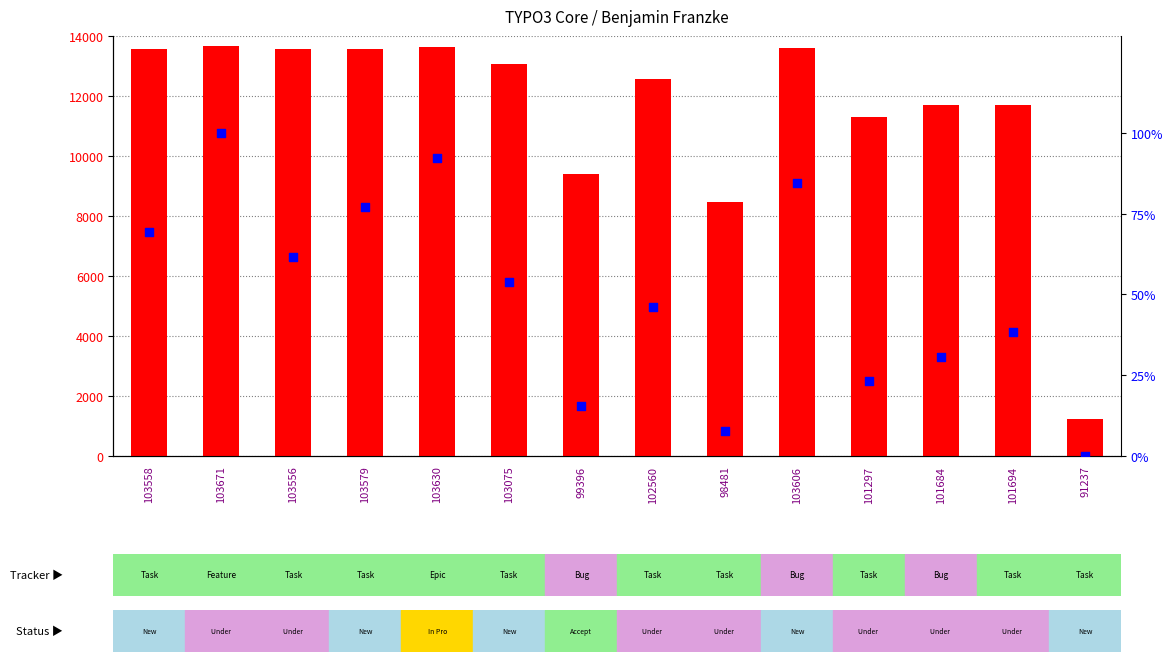

Which series has the widest spread of Y values?

count